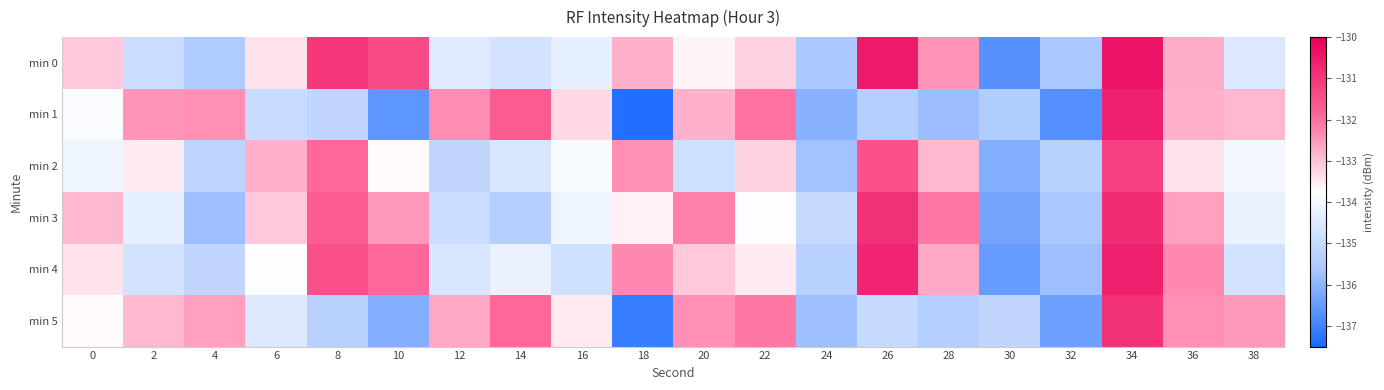

Between 4 and 22, which is larger?

22